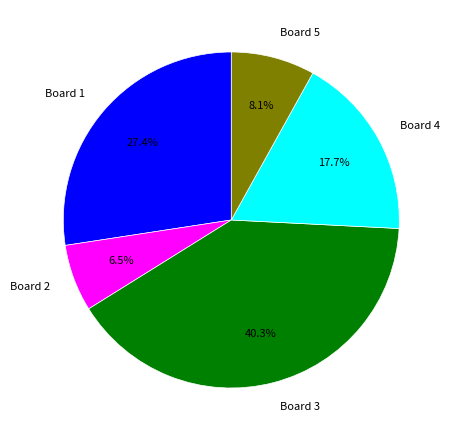

To the nearest percent, what is the difference between the largest and smallest slice percentages?

34%